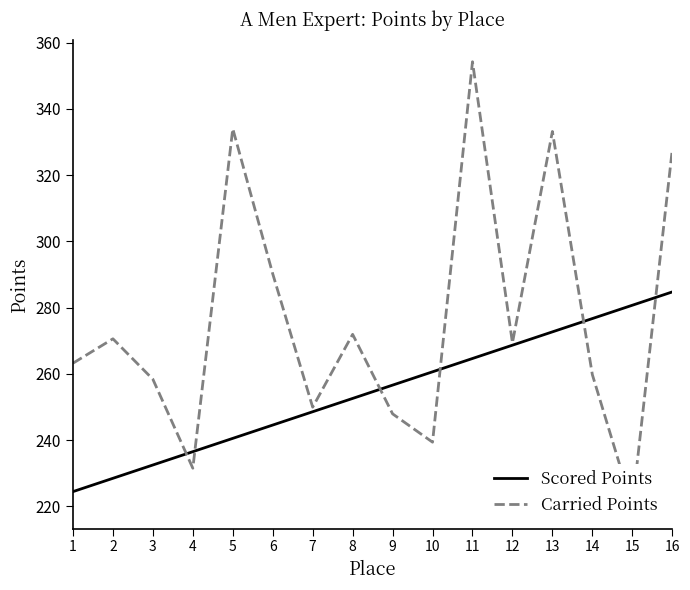

Reading left to right, list all the values displayed in this chart.

Scored Points: 1=224.4	2=228.5	3=232.5	4=236.5	5=240.5	6=244.5	7=248.5	8=252.6	9=256.6	10=260.6	11=264.6	12=268.6	13=272.7	14=276.7	15=280.7	16=284.7
Carried Points: 1=263.2	2=270.6	3=258.4	4=231.5	5=334.0	6=290.2	7=249.9	8=271.9	9=247.9	10=239.4	11=354.2	12=269.3	13=333.2	14=259.8	15=220.0	16=327.6